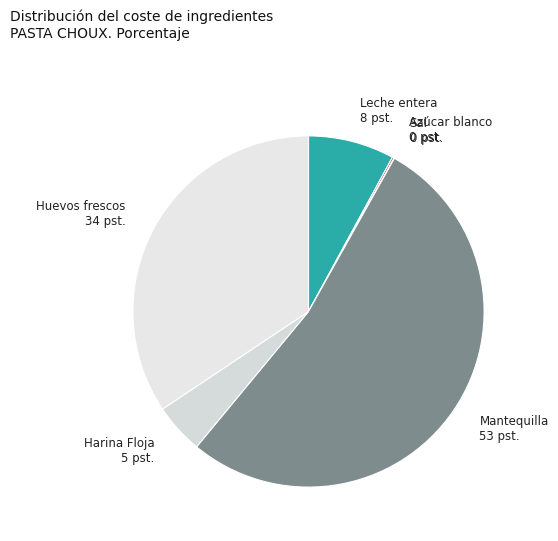

Is it true that Mantequilla is 59% of the pie?

False